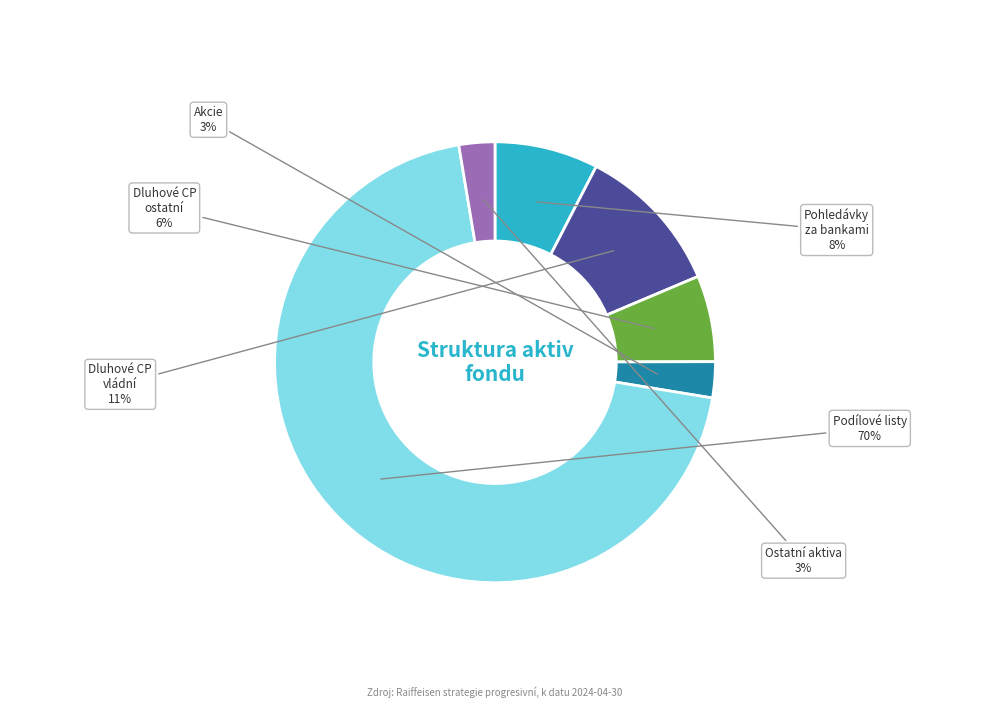

Is there any slice that represents more than half of the pie?

Yes